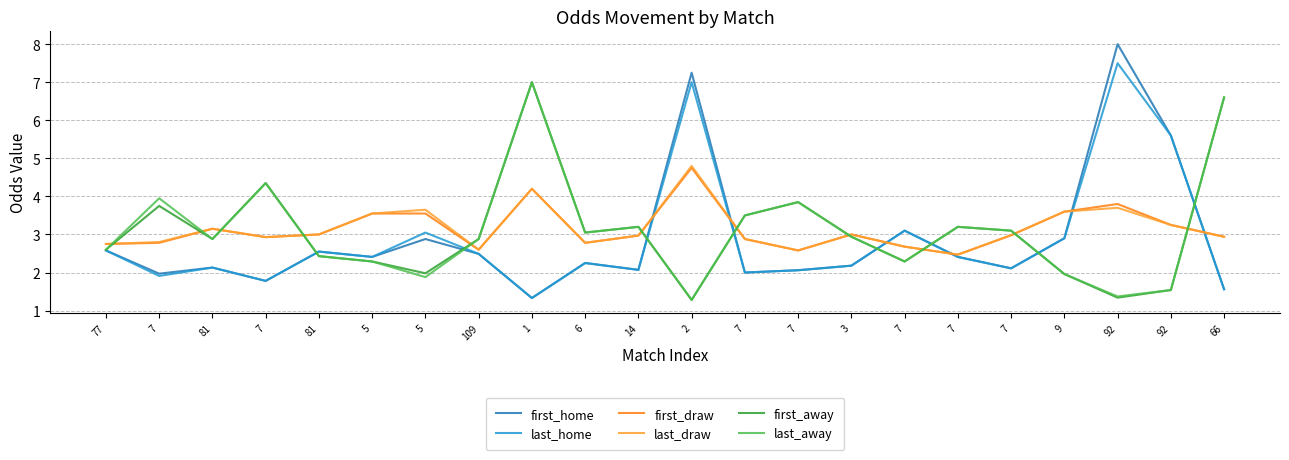

What are all the series names shown in the legend?

first_home, last_home, first_draw, last_draw, first_away, last_away